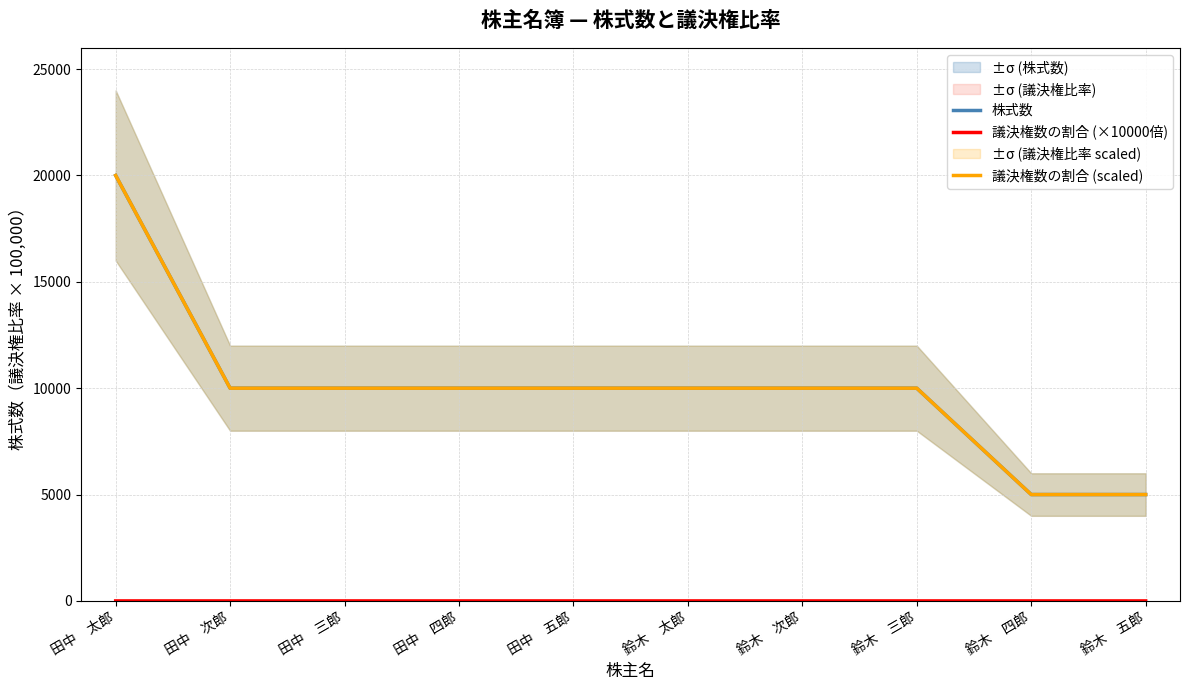

What is the total value across all series at 鈴木　三郎?

20000.1